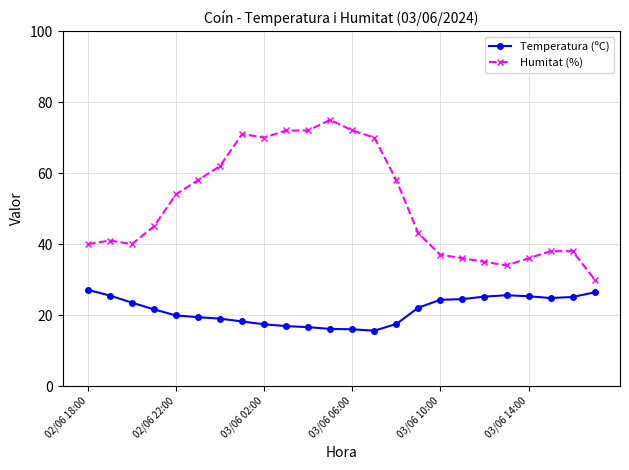

What is the average value of the Humitat (%) series?

51.1